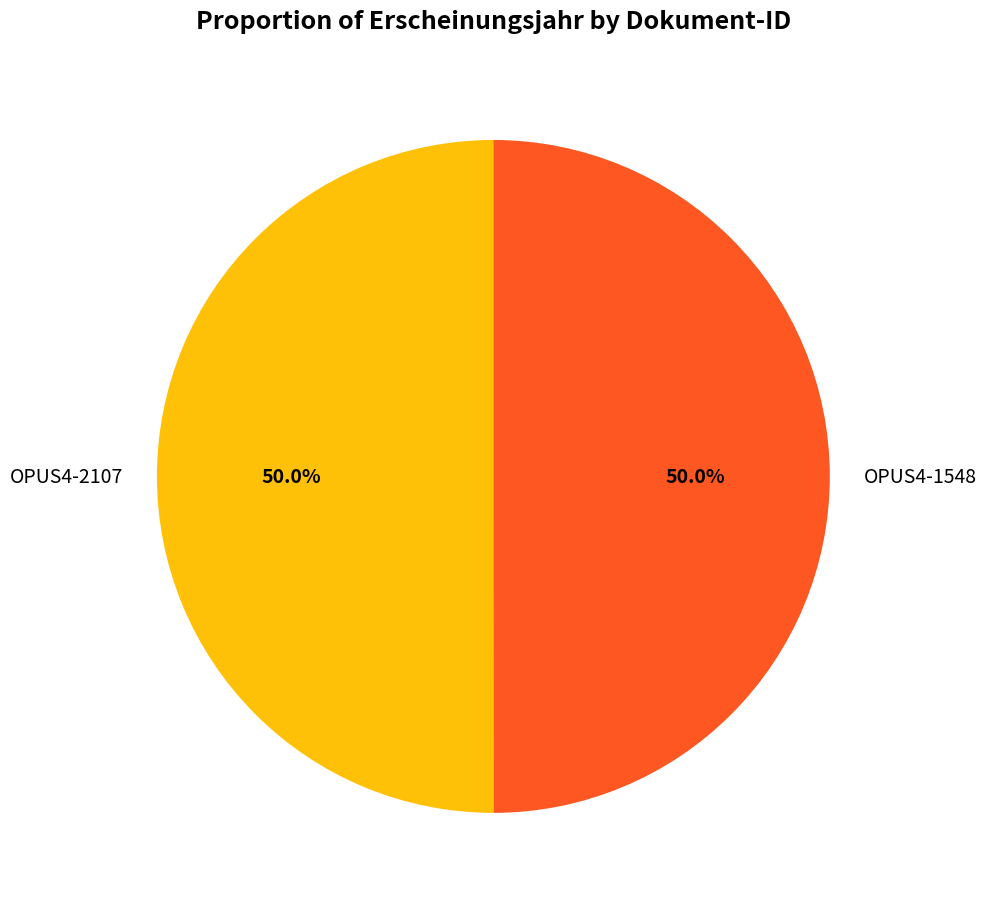

What is the ratio of the value at OPUS4-1548 to the value at OPUS4-2107?

1.0